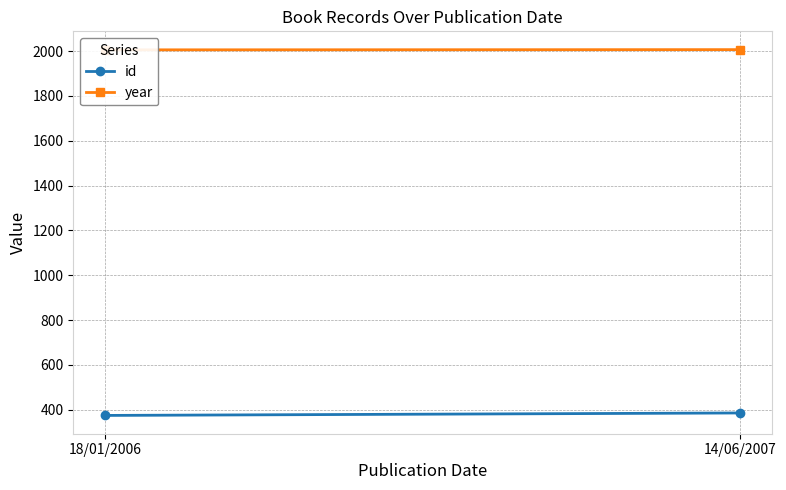

What is the spread (max minus min) of values at 14/06/2007?

1622